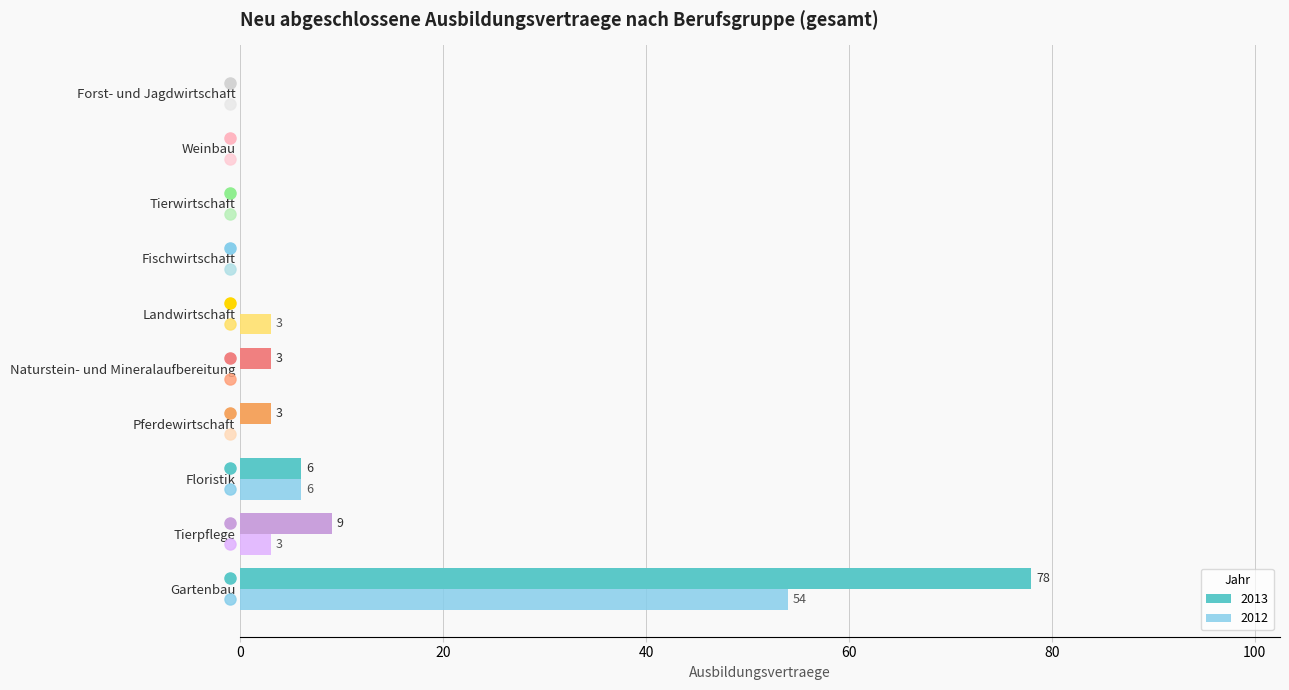

How many categories are shown in the chart?

10